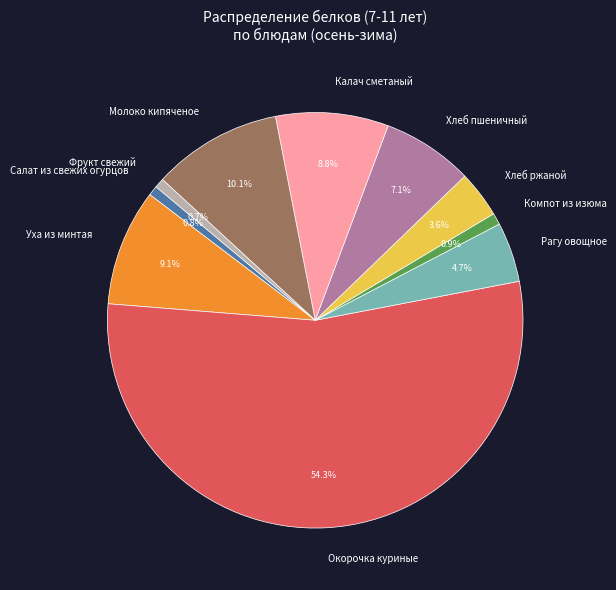

What percentage is the Калач сметаный slice, to the nearest percent?

9%